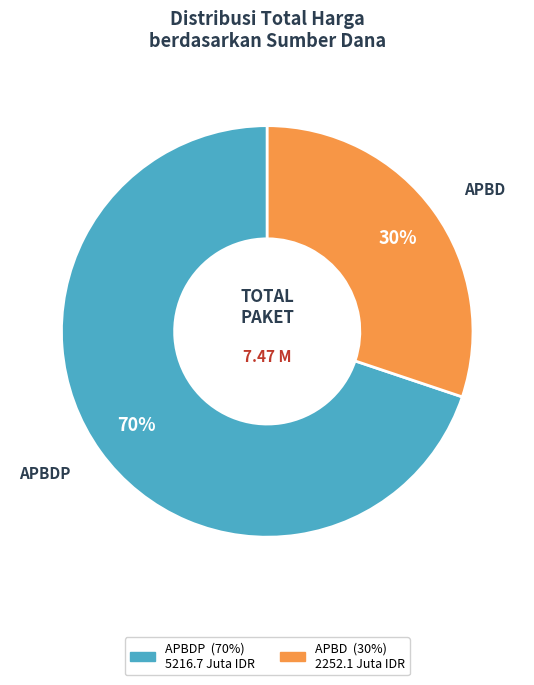

How many segments does this pie chart have?

2